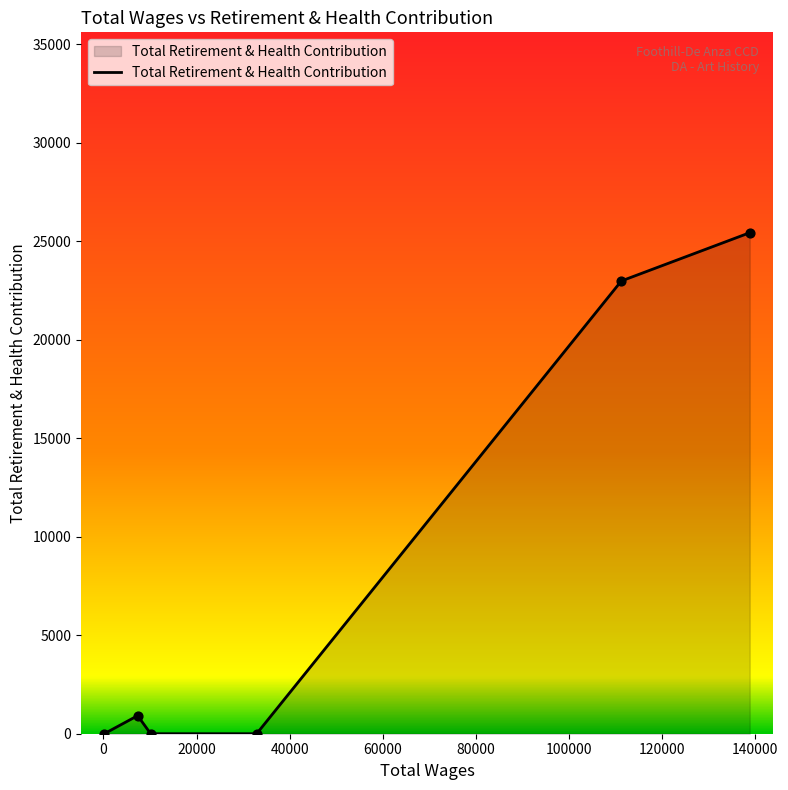

What is the greatest value displayed?

25423